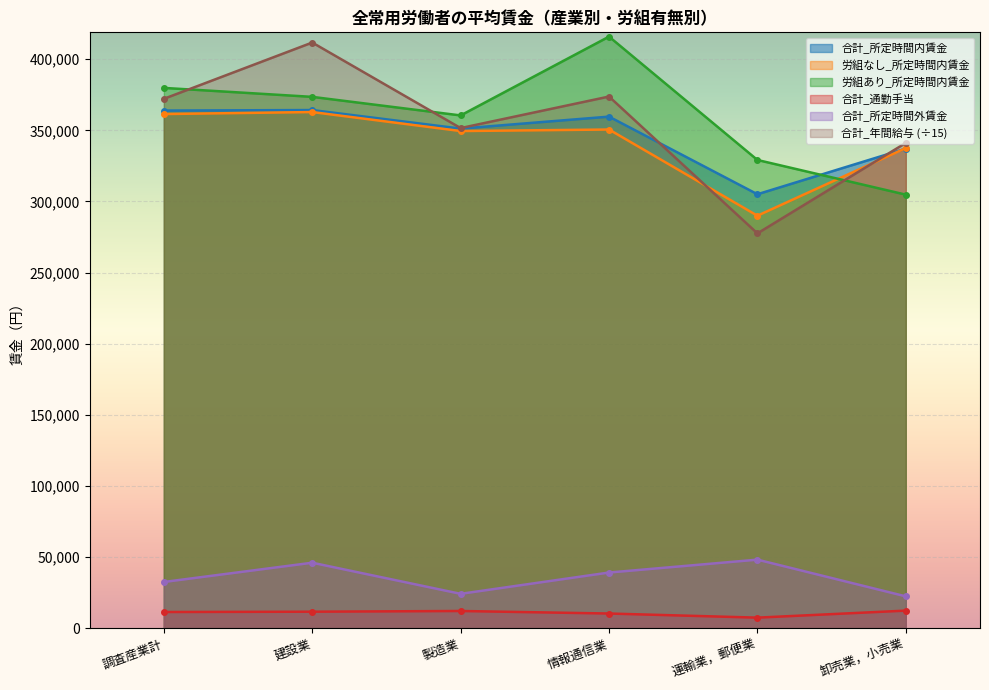

True or false: 合計_所定時間内賃金 and 合計_所定時間外賃金 cross at least once.

False